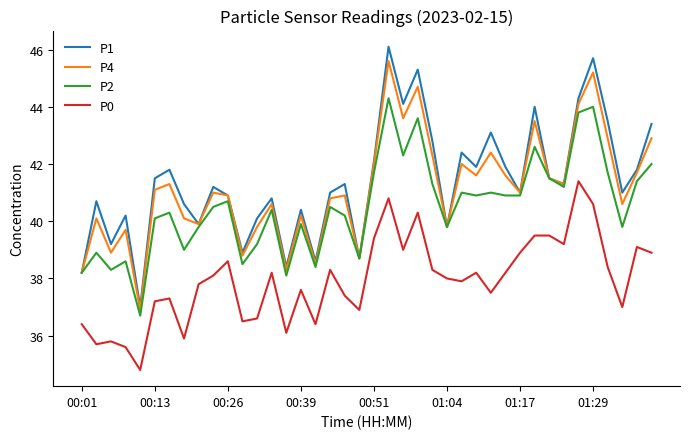

Which series has the largest range (max minus min)?

P1